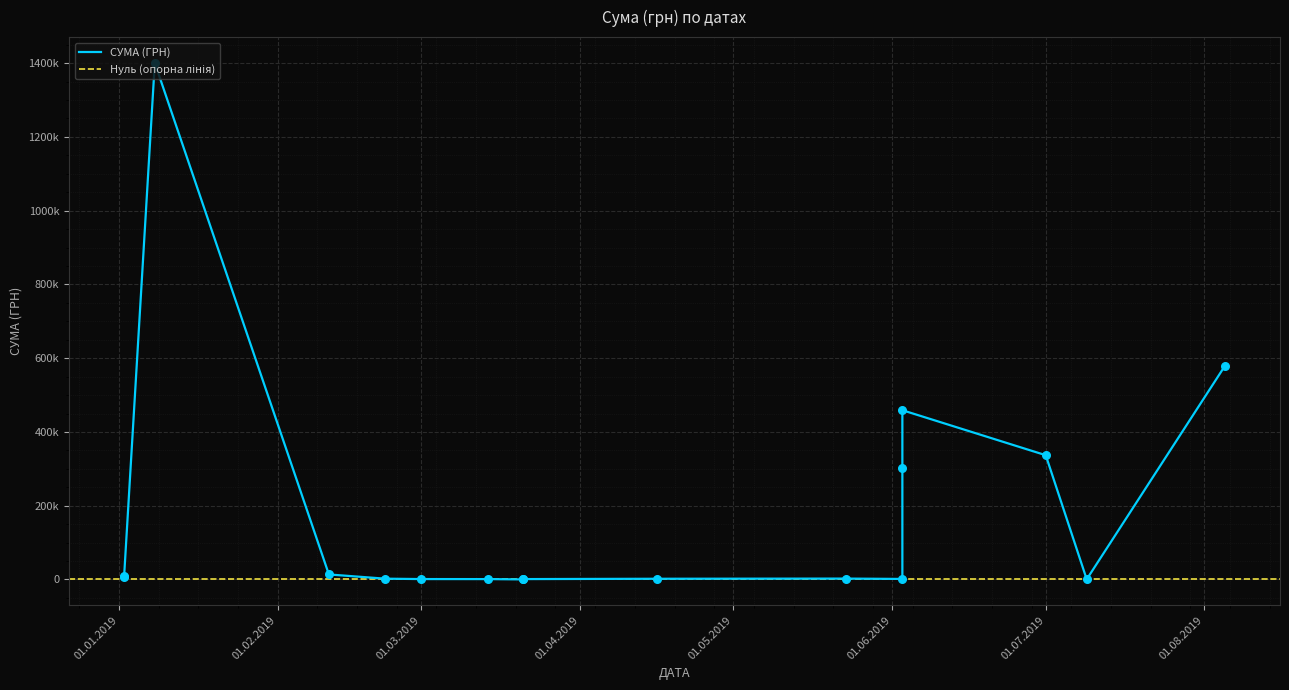

What is the change in value from 08.01.2019 to 14.03.2019?

-1399538.4